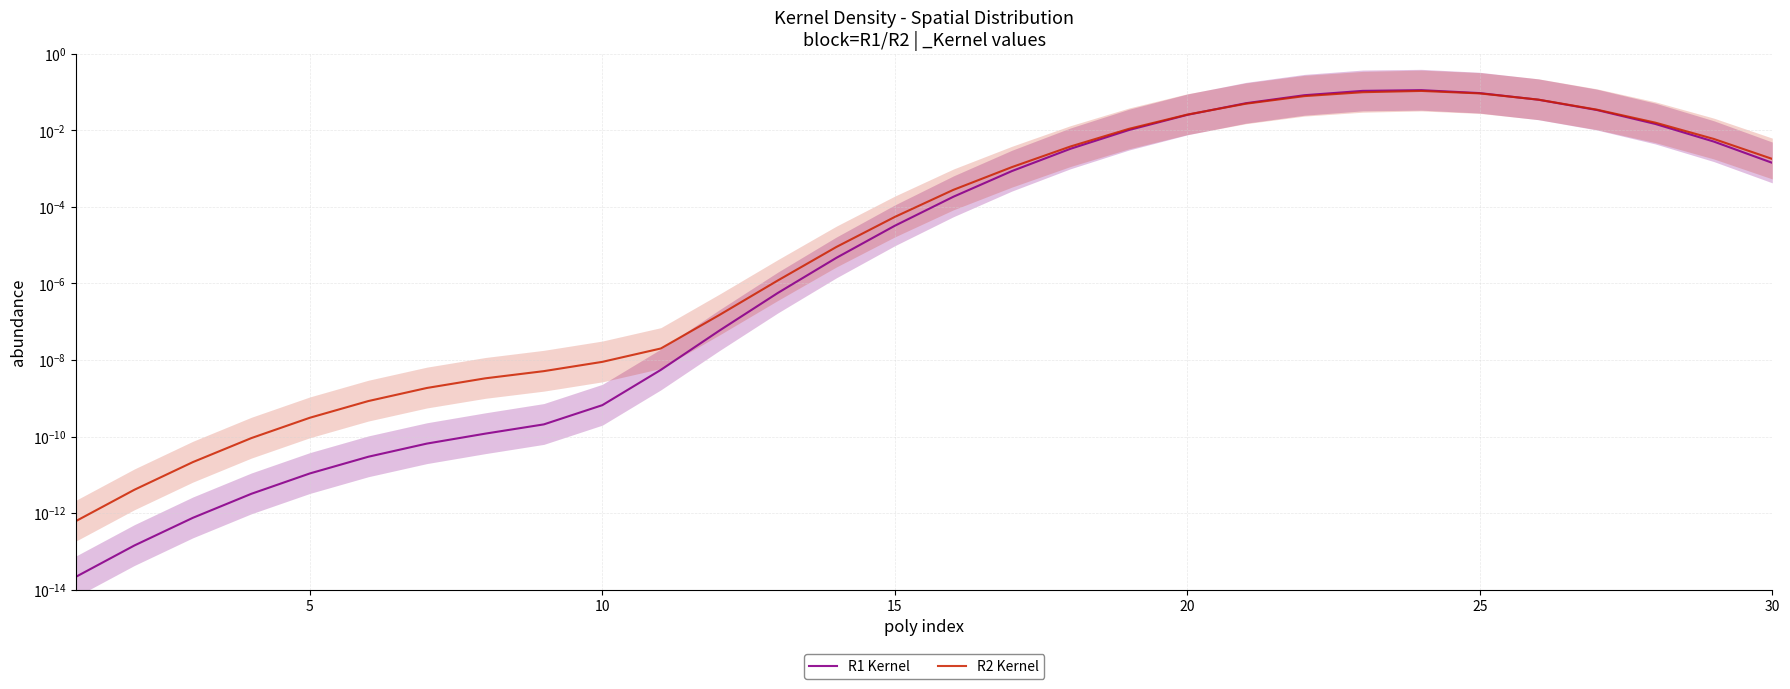

Is the value of R1 Kernel at 7 greater than the value of R2 Kernel at 22?

No